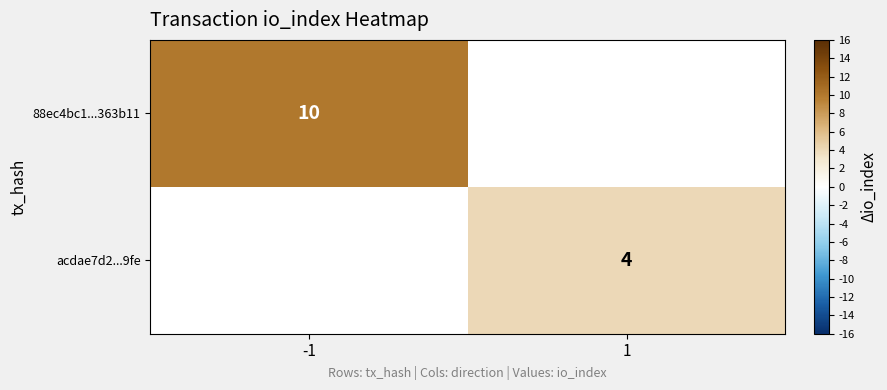

Is it true that acdae7d2...9fe equals 4 at 1?

True